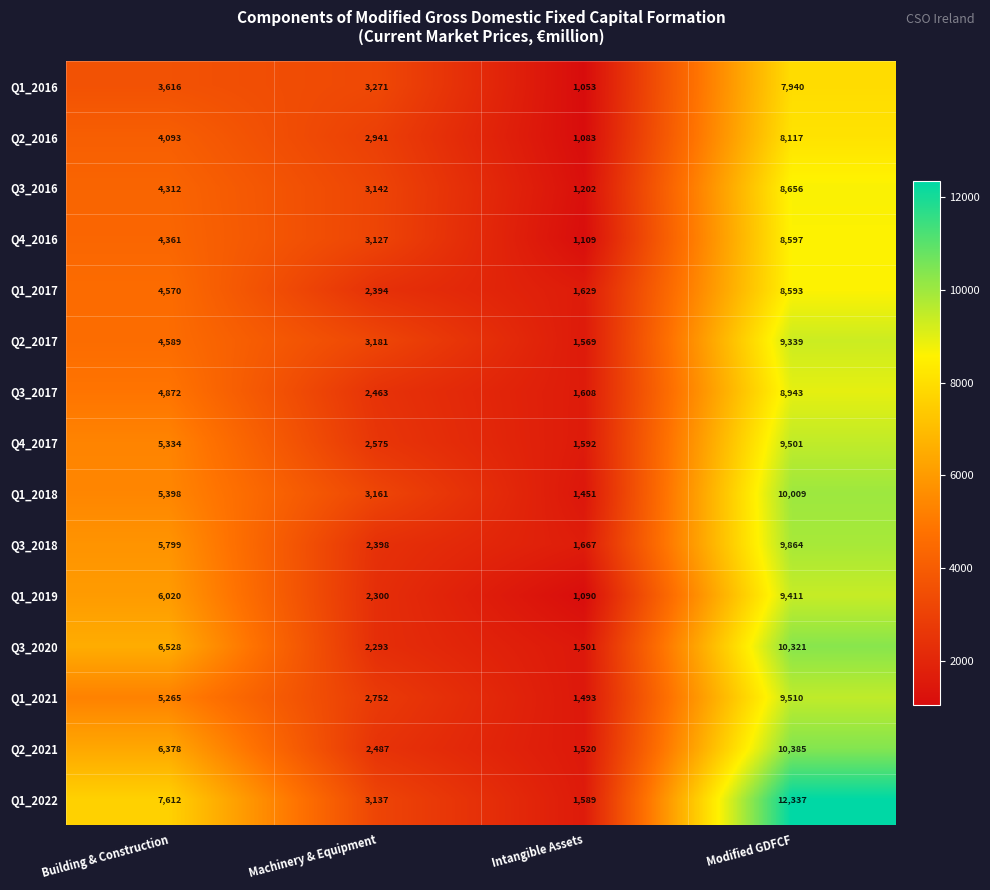

At which category is the sum across all series the highest?

Modified GDFCF